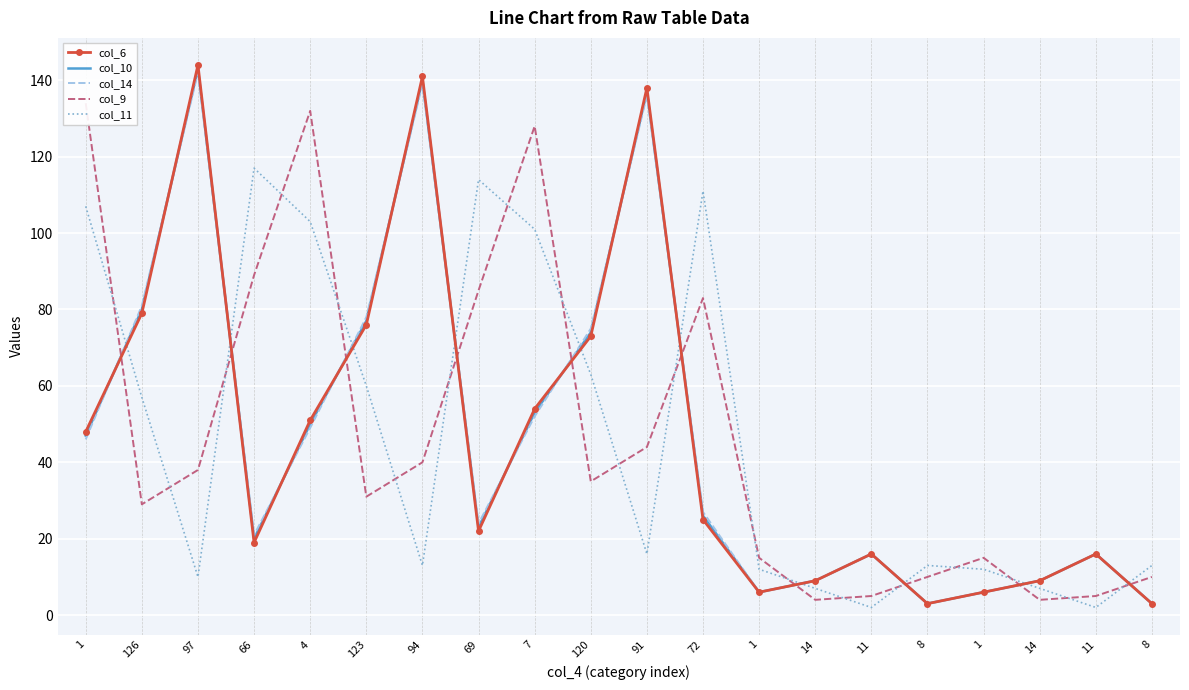

What is the label of the 15th point from the right?

123